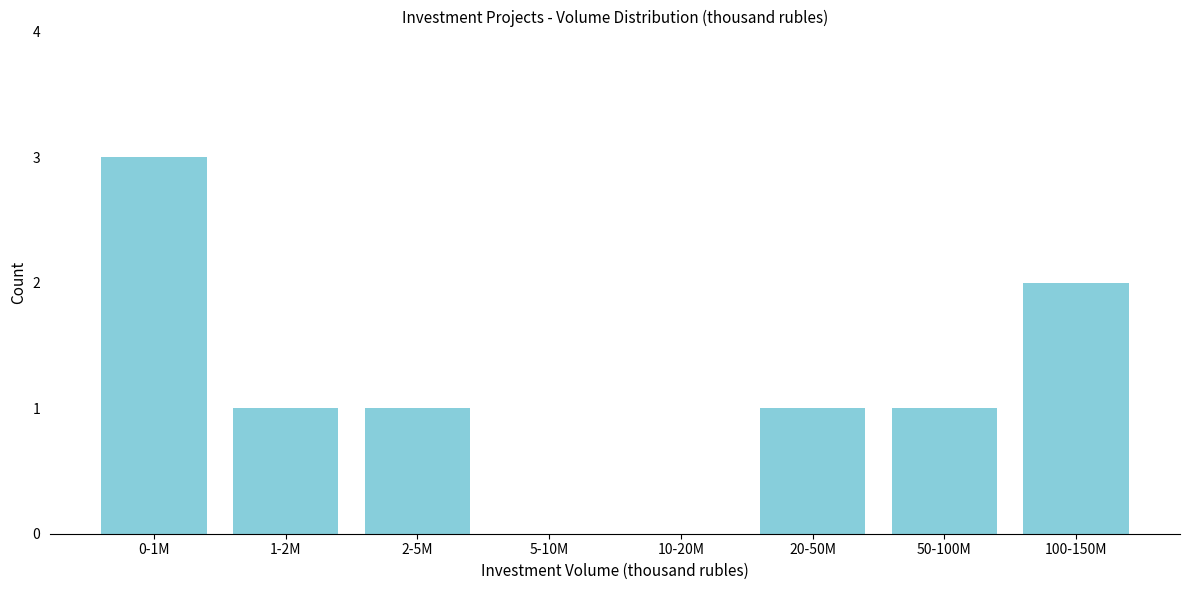

Reading left to right, what are all the values shown in this chart?

0-1M=3	1-2M=1	2-5M=1	5-10M=0	10-20M=0	20-50M=1	50-100M=1	100-150M=2